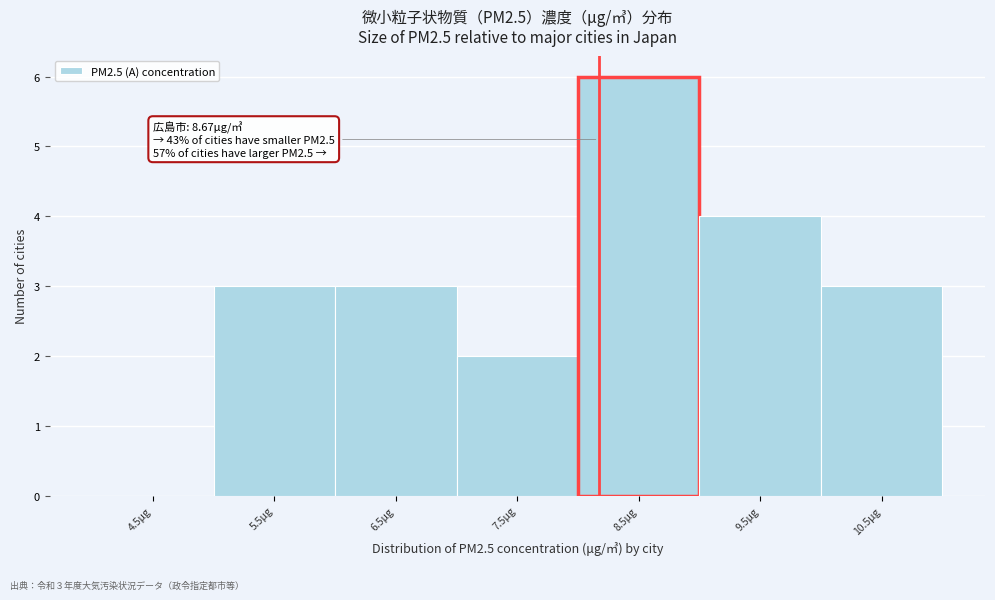

Reading left to right, list all the values displayed in this chart.

4.5μg=0	5.5μg=3	6.5μg=3	7.5μg=2	8.5μg=6	9.5μg=4	10.5μg=3